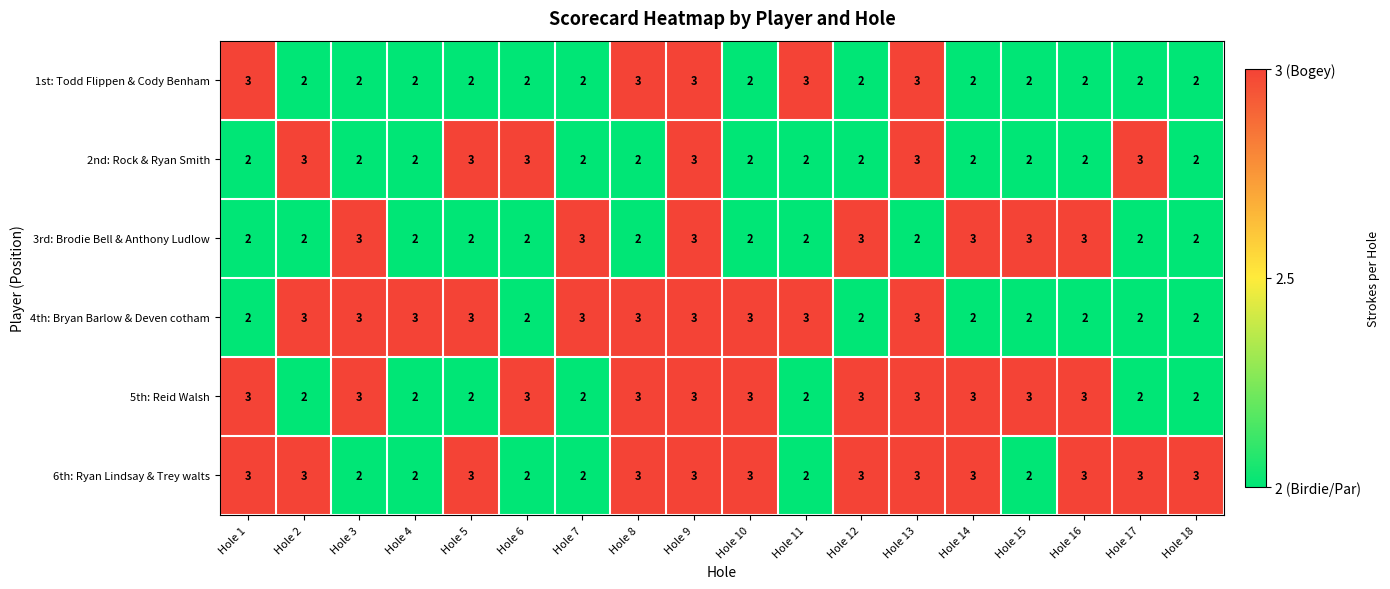

Count the 6th: Ryan Lindsay & Trey walts values in the range 2 to 3.

18